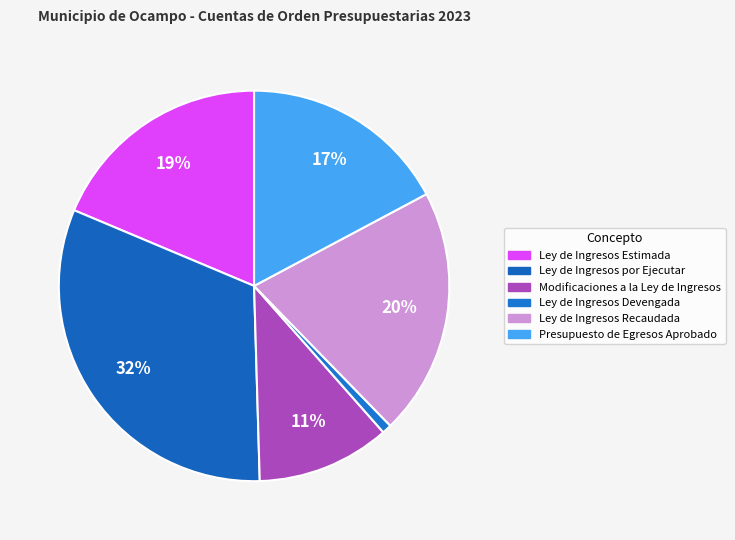

Is Ley de Ingresos Estimada the majority of the pie?

No